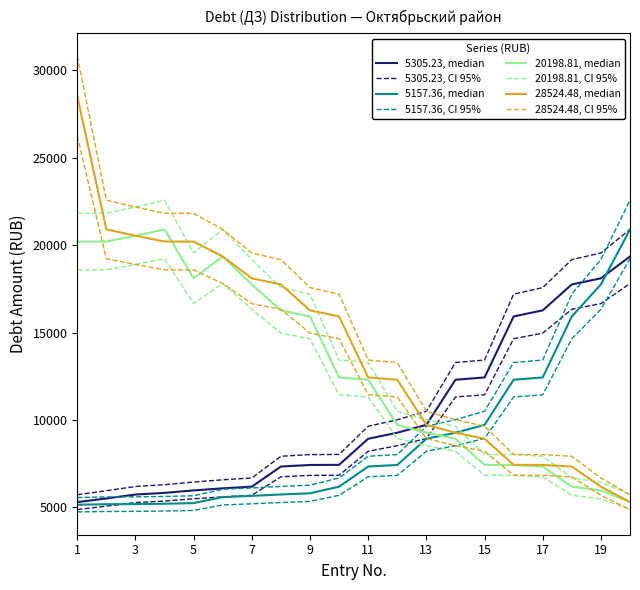

What are all the series names shown in the legend?

5305.23, 5157.36, 20198.81, 28524.48